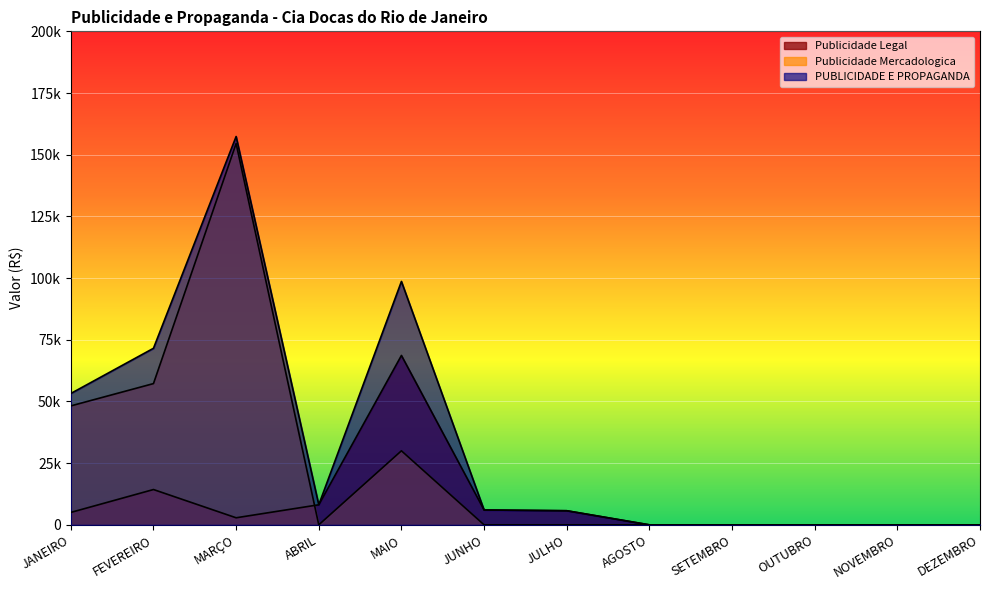

How many interior local peaks does the Publicidade Legal series have?

2